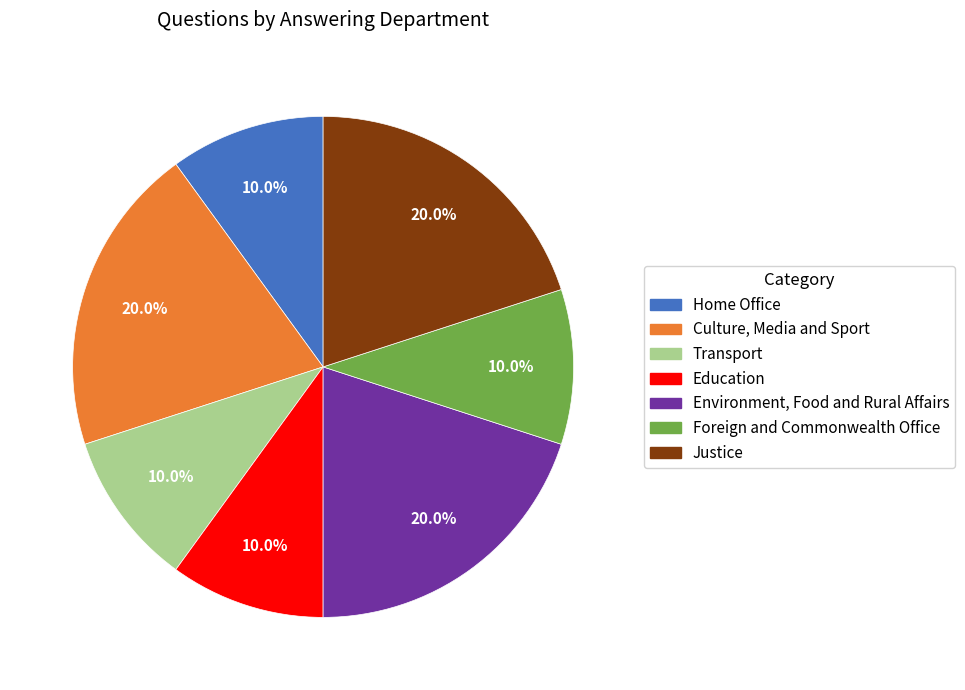

True or false: Environment, Food and Rural Affairs accounts for 11% of the total.

False